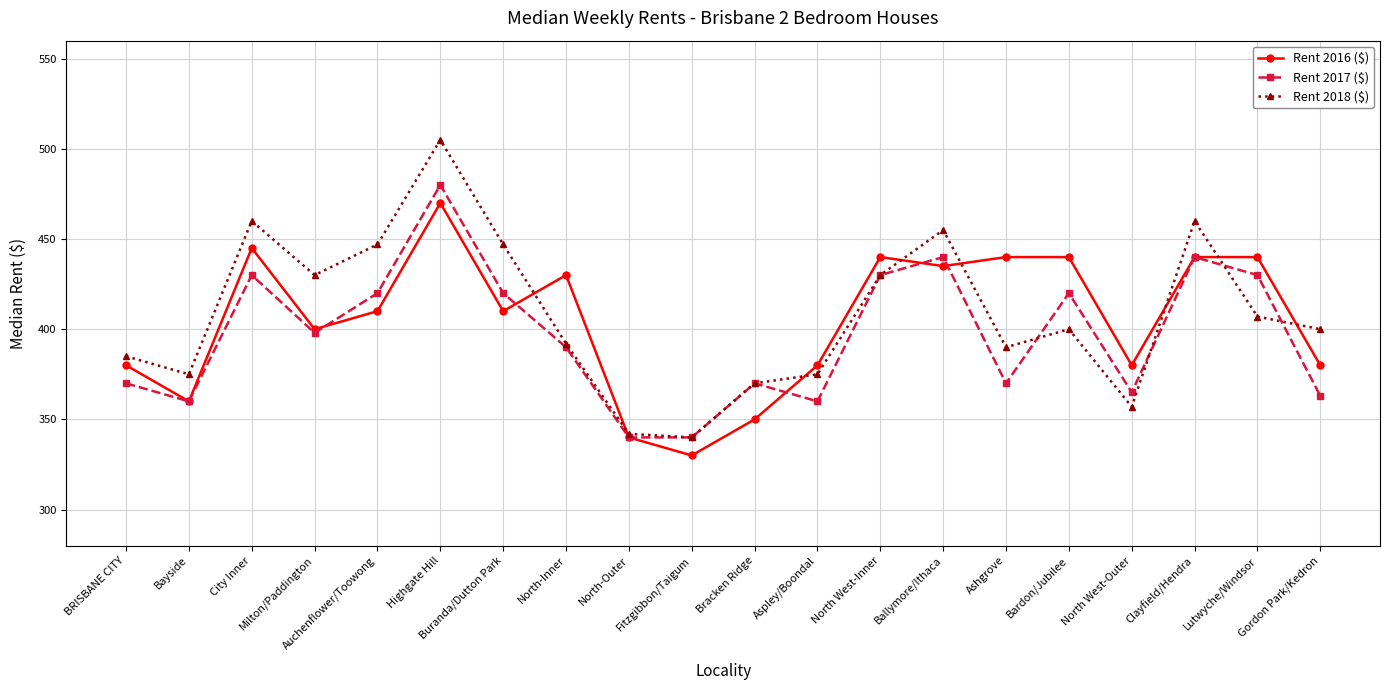

Is it true that Rent 2017 ($) equals 365 at North West-Outer?

True